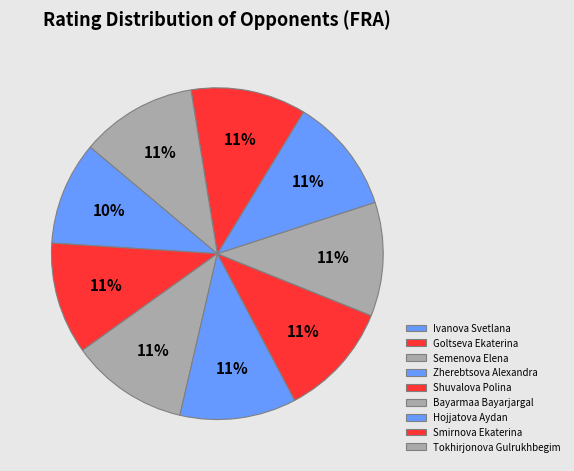

How many segments does this pie chart have?

9